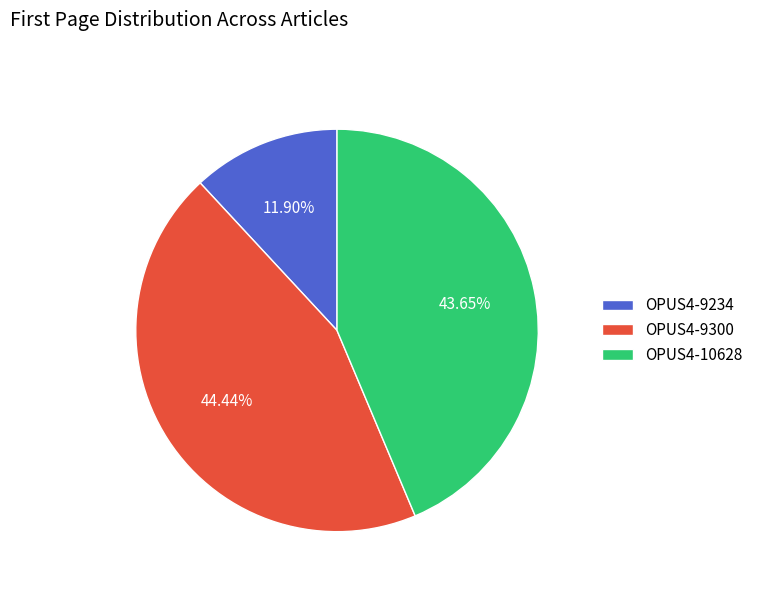

How many segments does this pie chart have?

3